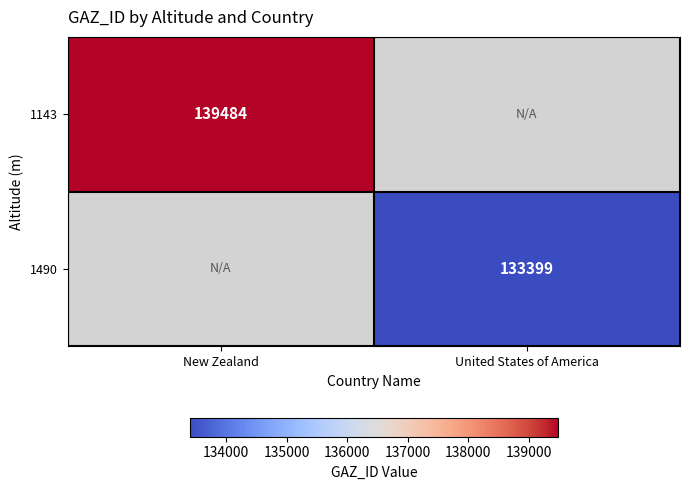

True or false: 1143 has a value of 139484 at New Zealand.

True